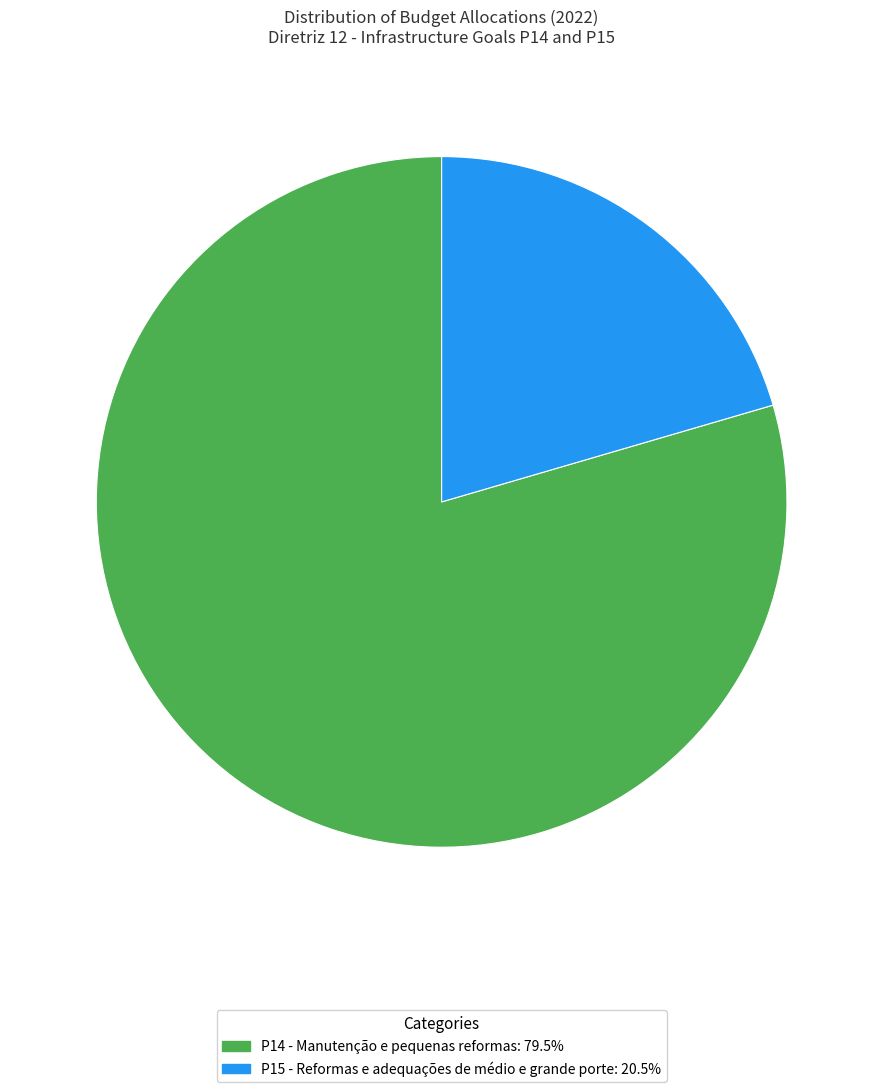

Do P15 and P14 together represent more than half of the pie?

Yes